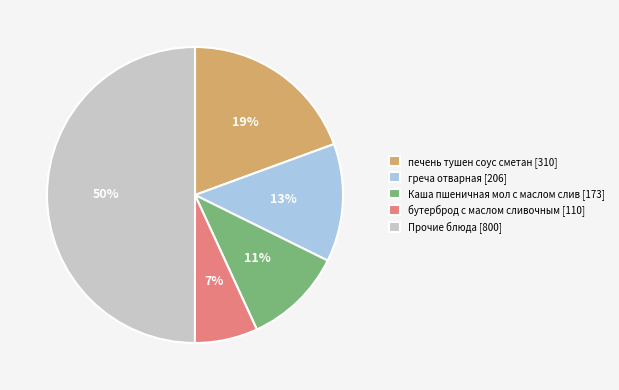

Which category has the smallest portion of the pie?

бутерброд с маслом сливочным [110]